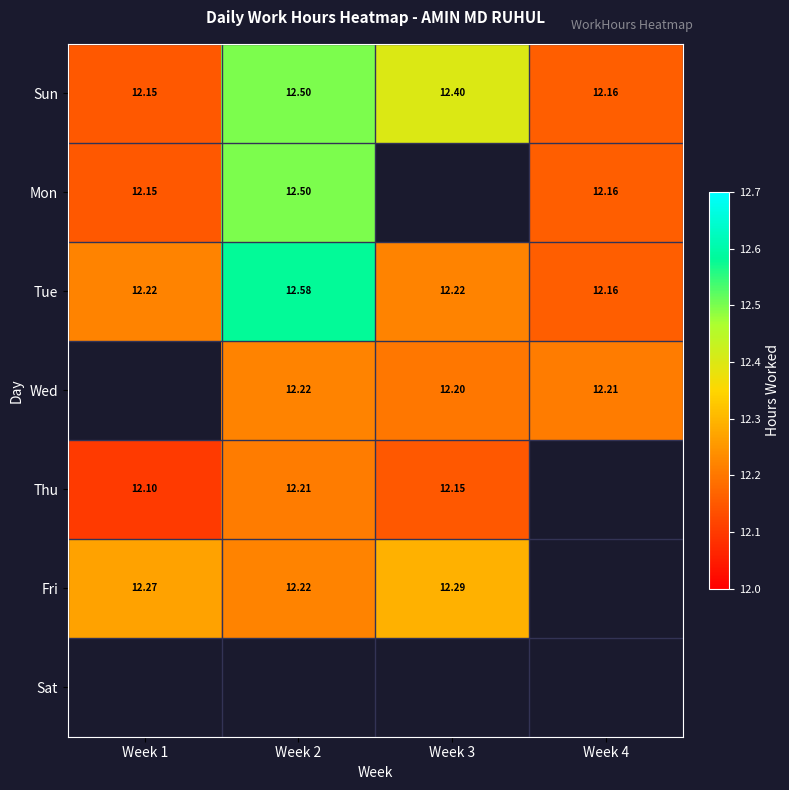

Which category has the highest value in the Tue series?

Week 2